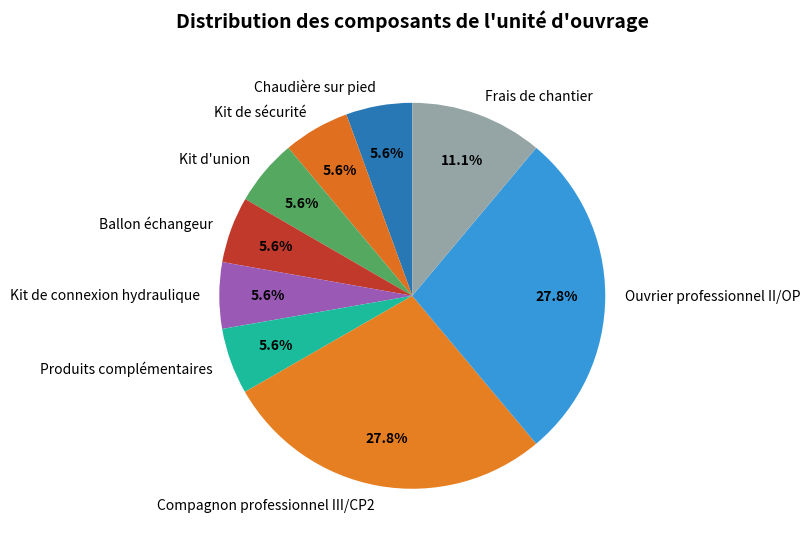

How many slices are in this pie chart?

9